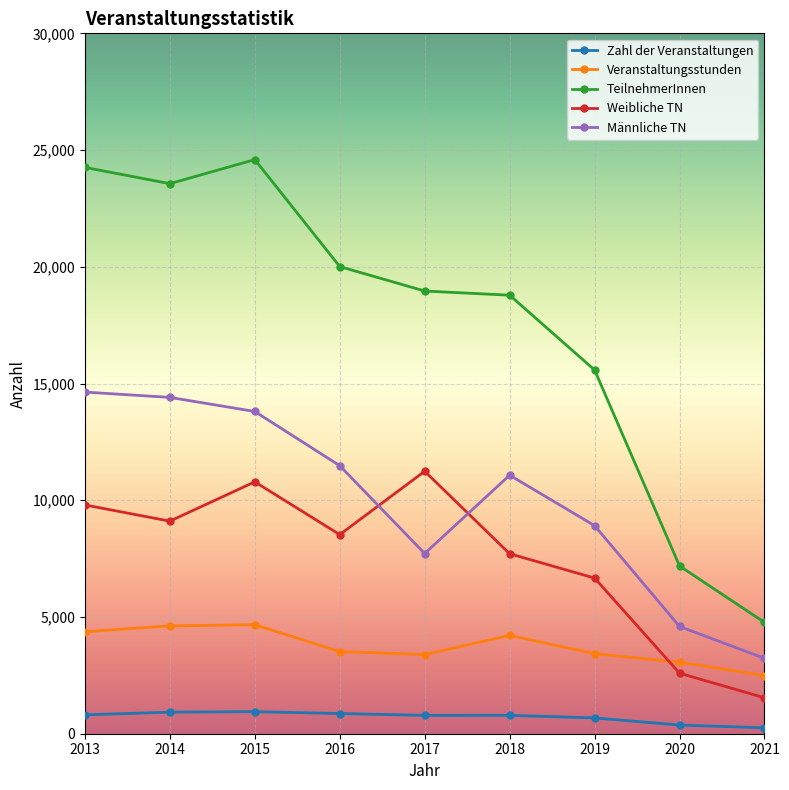

Does the chart display data point markers on the line(s)?

Yes